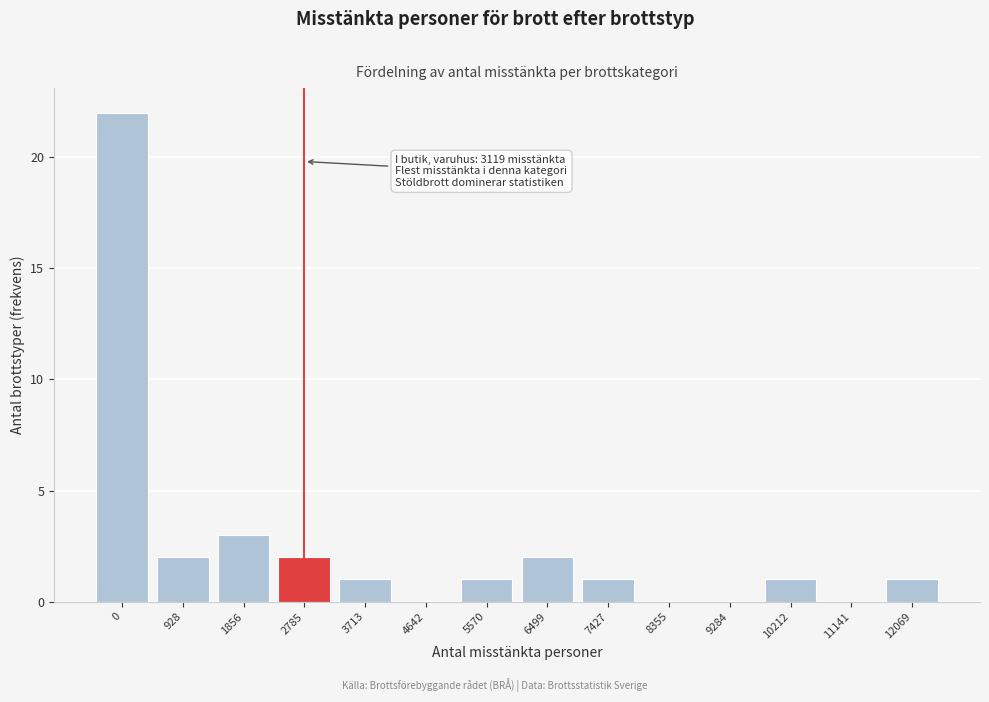

Reading right to left, transcribe all the data shown in this chart.

12069=1	11141=0	10212=1	9284=0	8355=0	7427=1	6499=2	5570=1	4642=0	3713=1	2785=2	1856=3	928=2	0=22